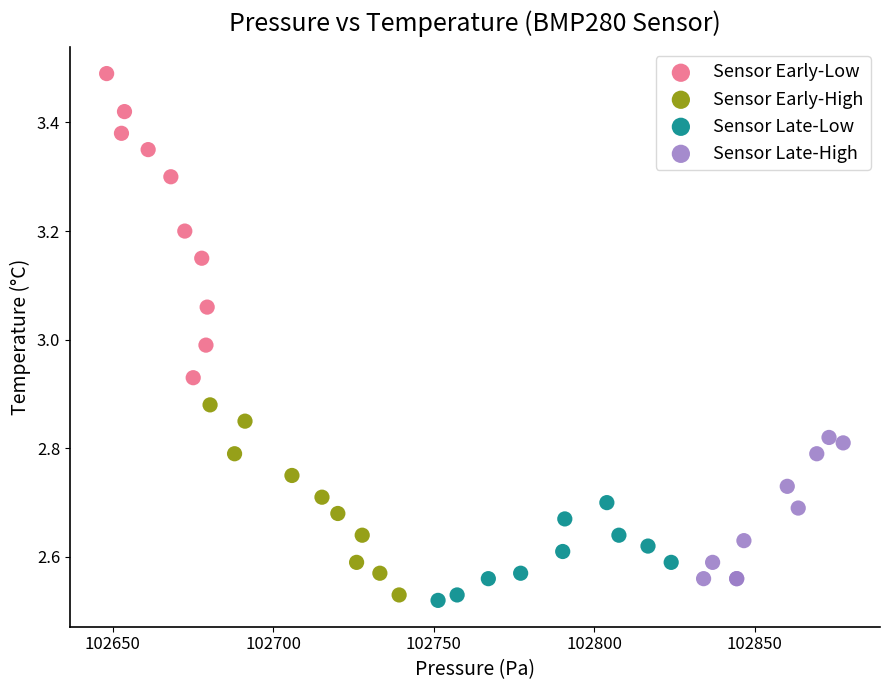

What are all the series names shown in the legend?

Sensor Early-Low, Sensor Early-High, Sensor Late-Low, Sensor Late-High